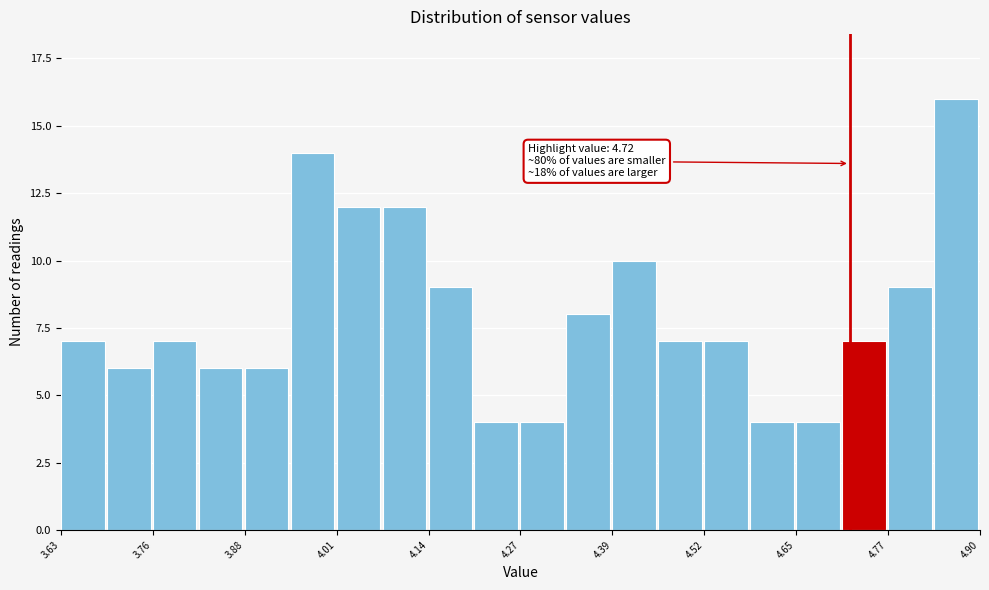

Around what value on the x-axis is the tallest bar? Give the approximate position of its centre, as read against the axis.

4.86